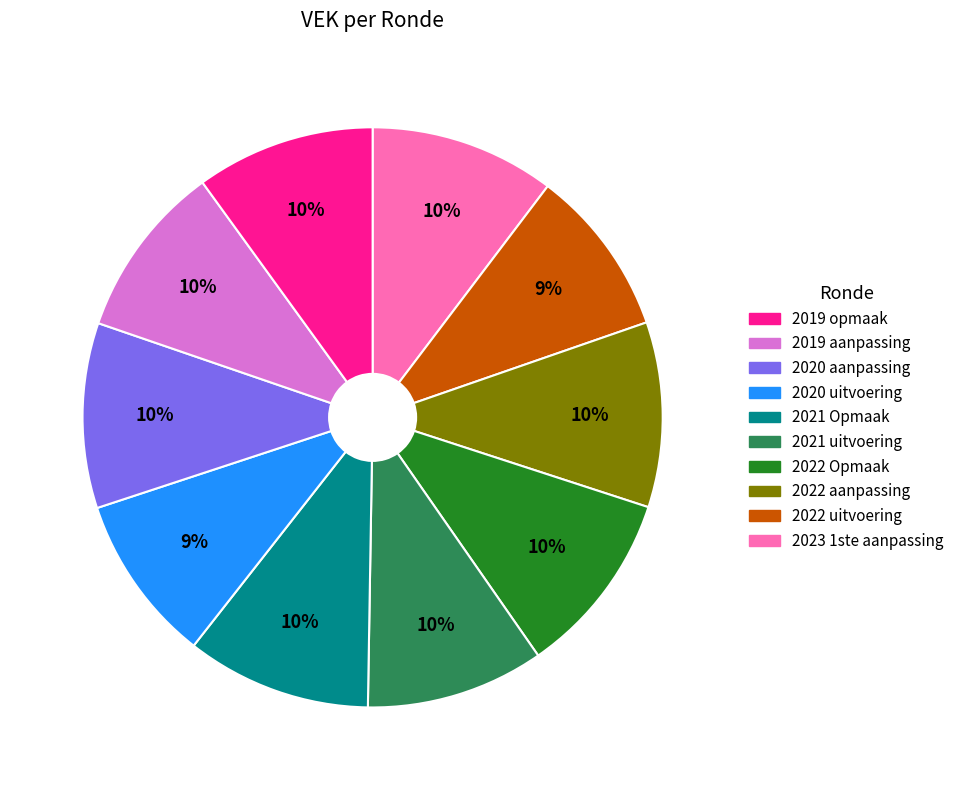

To the nearest percent, what is the average slice percentage?

10%